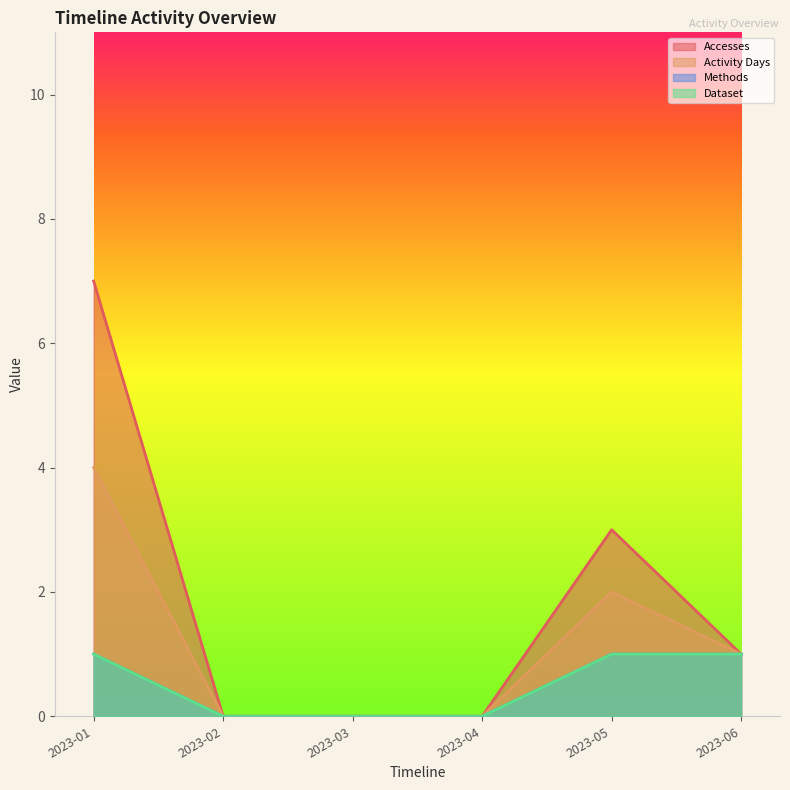

Reading right to left, transcribe all the data shown in this chart.

Accesses: 2023-06=1	2023-05=3	2023-04=0	2023-03=0	2023-02=0	2023-01=7
Activity Days: 2023-06=1	2023-05=2	2023-04=0	2023-03=0	2023-02=0	2023-01=4
Methods: 2023-06=1	2023-05=1	2023-04=0	2023-03=0	2023-02=0	2023-01=1
Dataset: 2023-06=1	2023-05=1	2023-04=0	2023-03=0	2023-02=0	2023-01=1